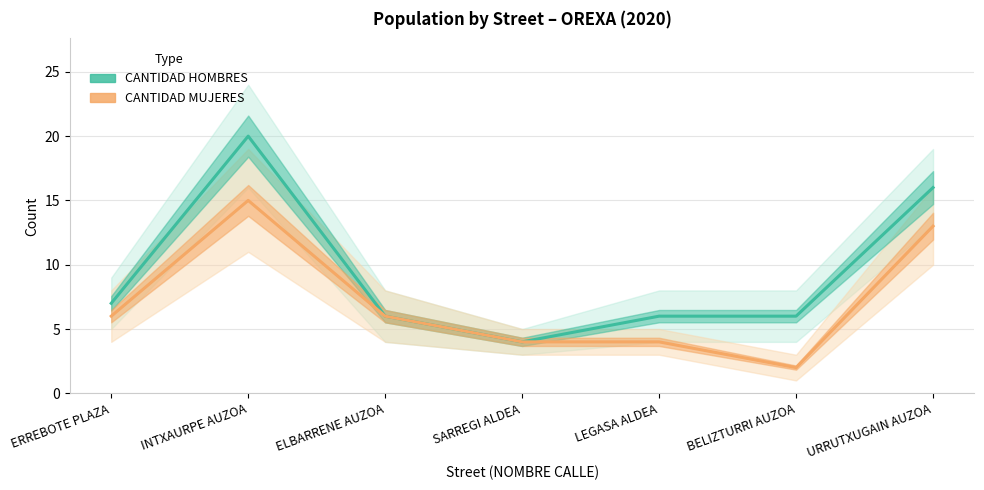

The value of CANTIDAD HOMBRES (Estimate) at SARREGI ALDEA is 3. True or false?

False